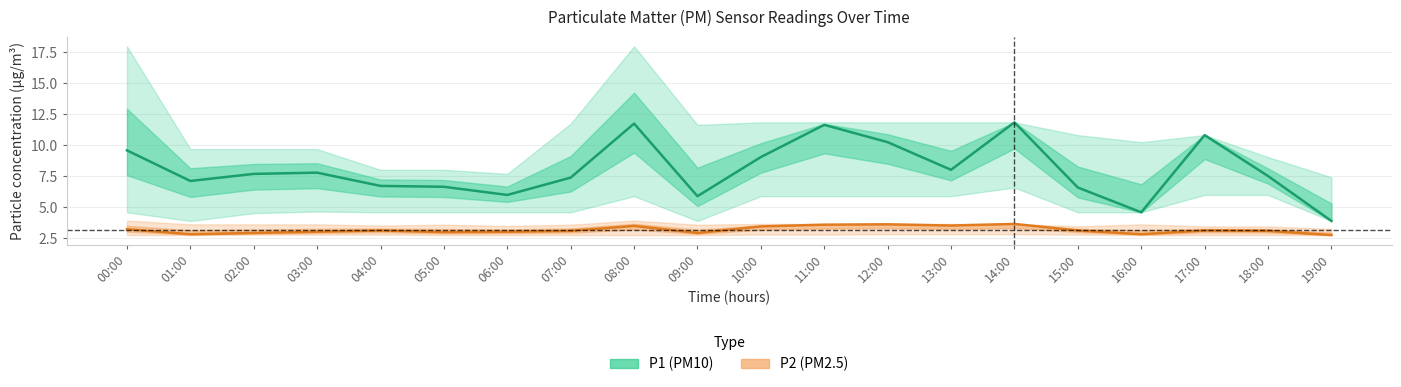

The P2 (PM2.5) series shows 1.0 at 01:00. True or false?

False